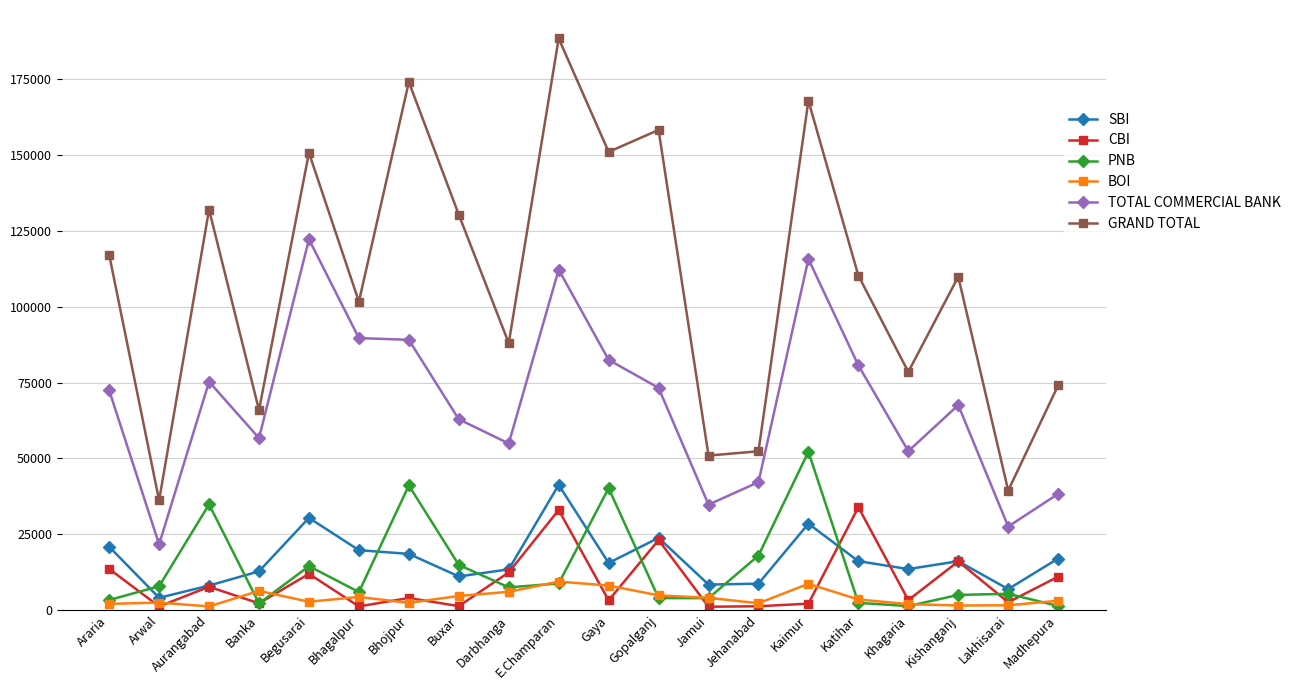

Which label corresponds to the largest value in the chart?

E.Champaran